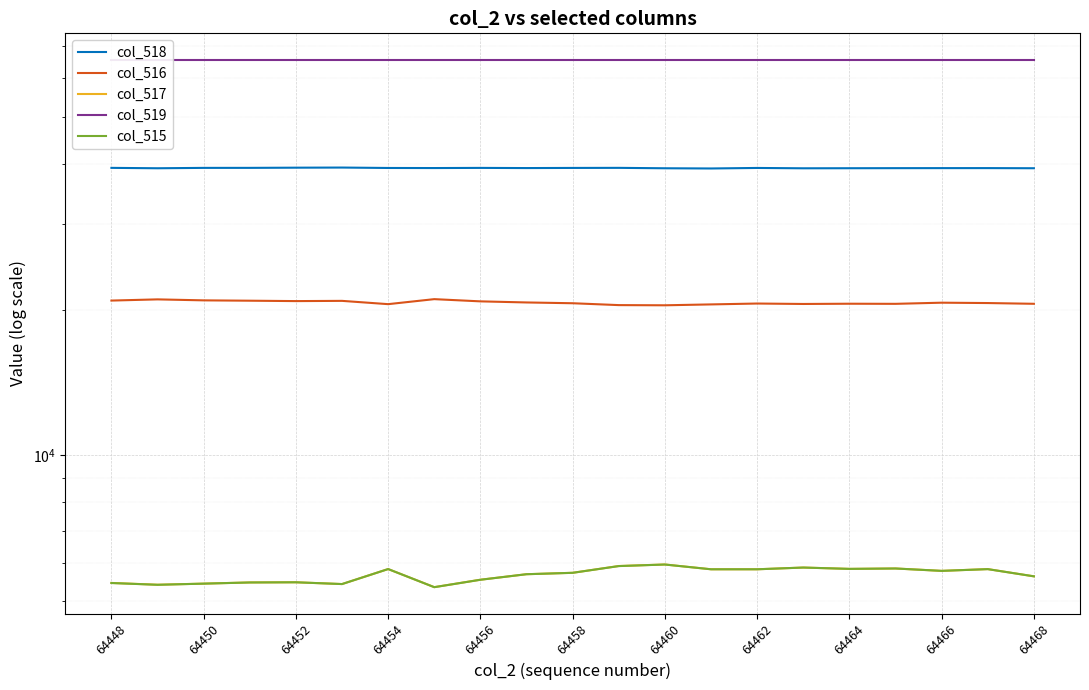

Rank the series by their maximum value, from lowest to highest.

col_515, col_517, col_516, col_518, col_519